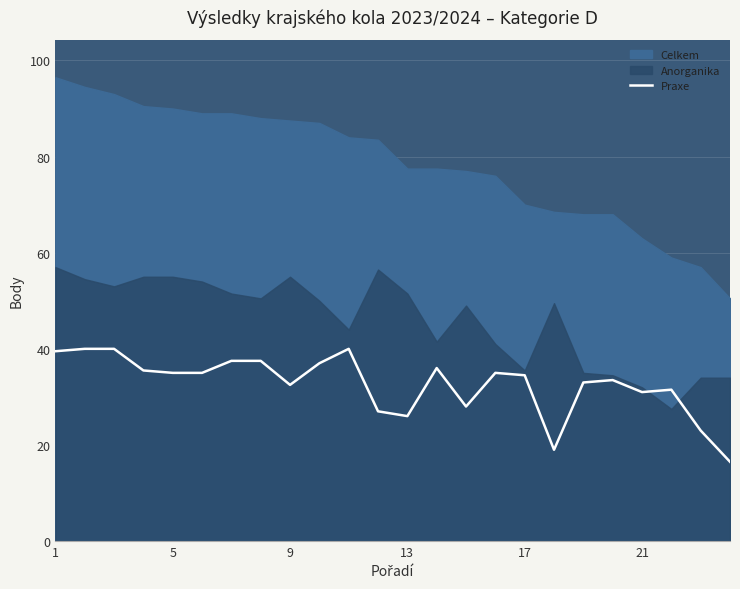

How many lines are shown in the chart?

1